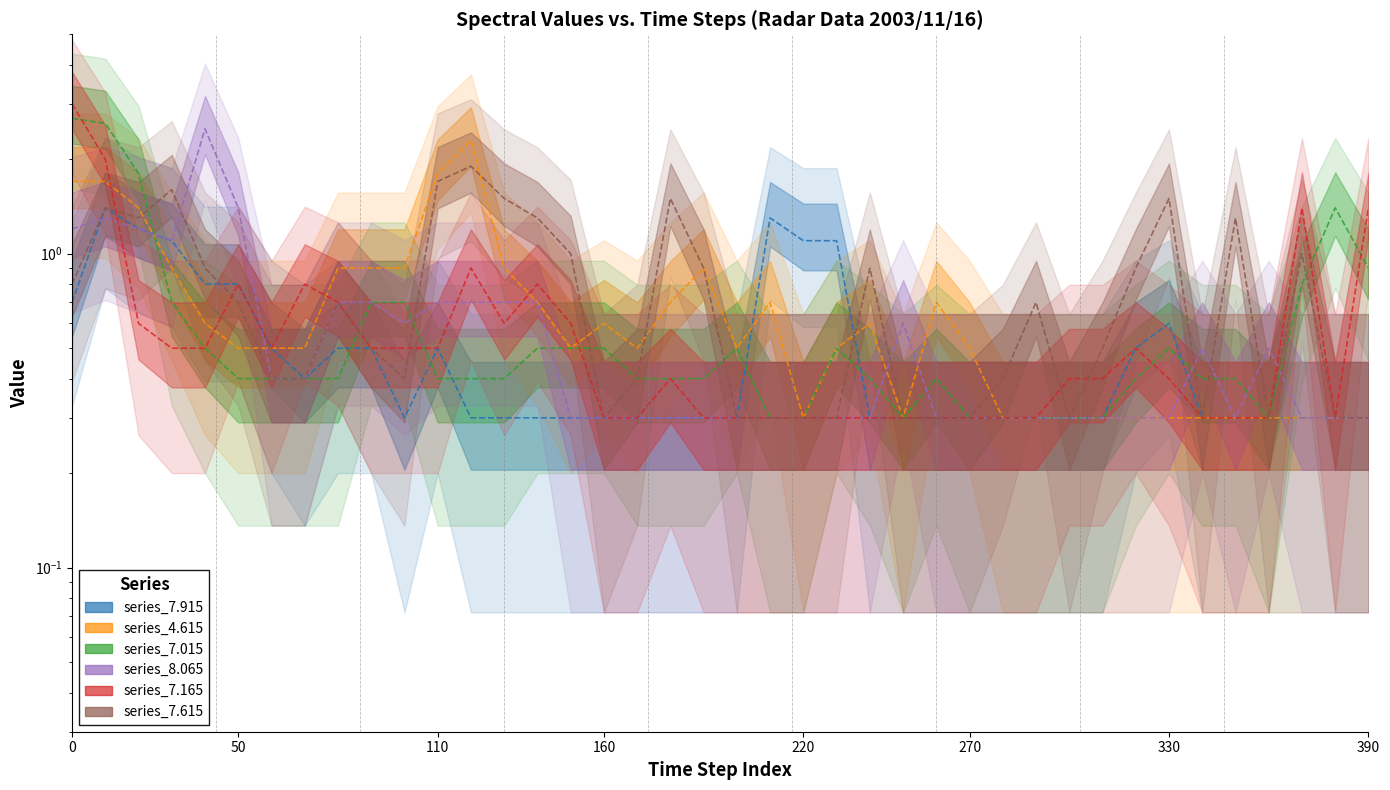

What is the sum of all series_4.615 values?

27.1